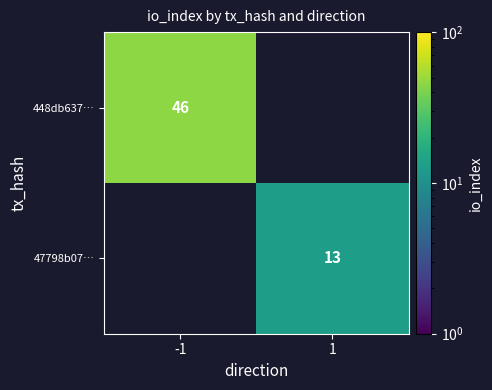

The value of 47798b07… at 1 is 13. True or false?

True